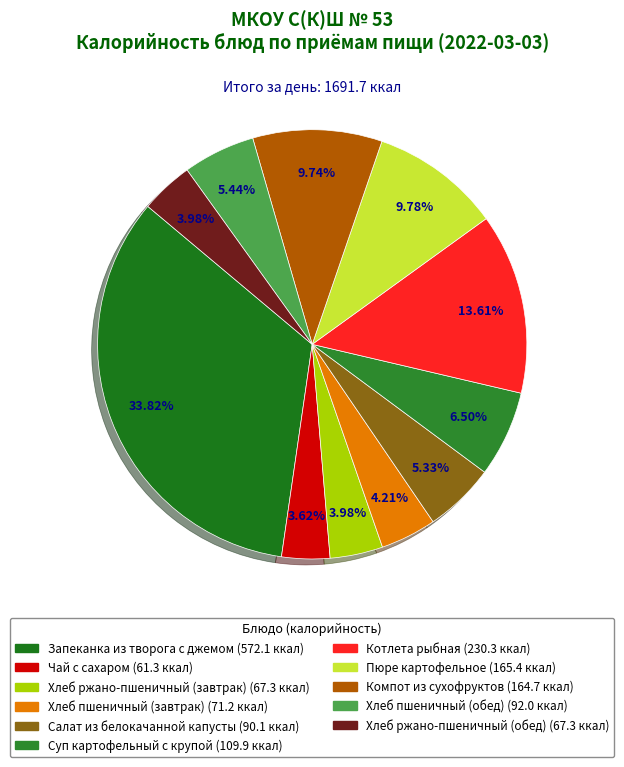

Does any single category account for the majority?

No